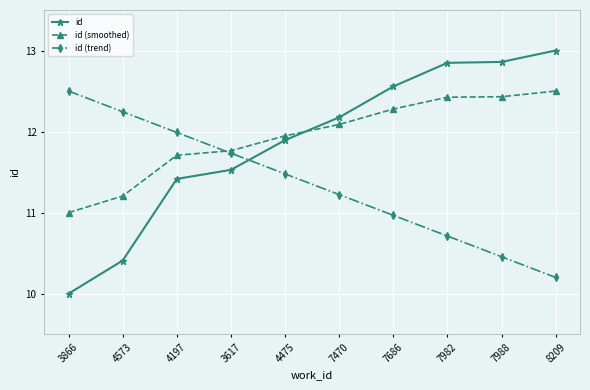

True or false: id (trend) has more than 2 interior local peaks.

False